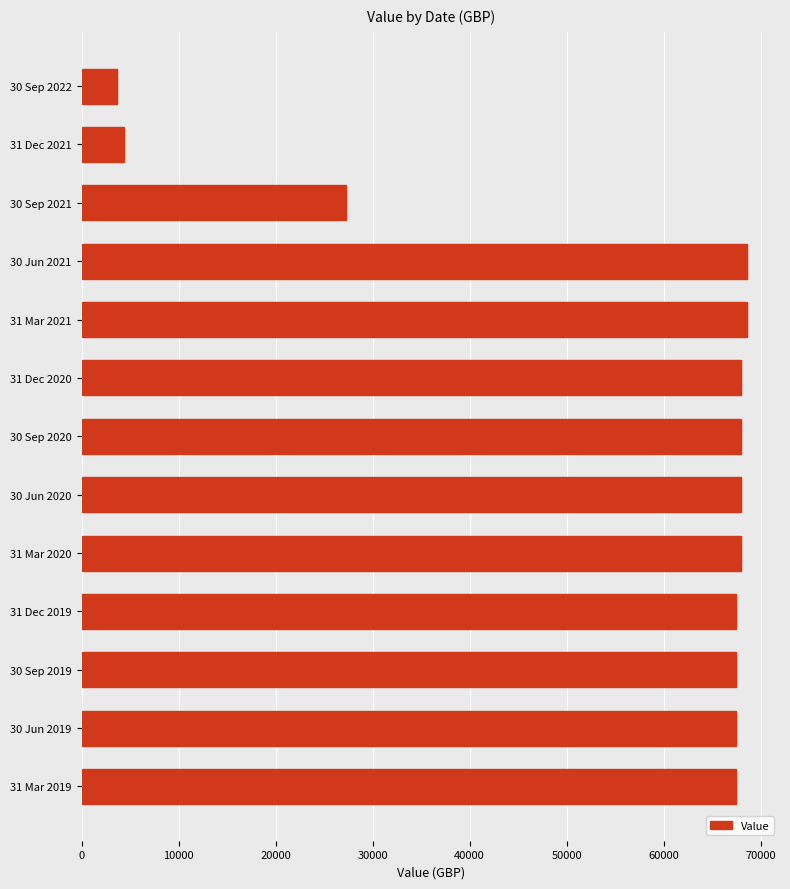

Approximately how many times larger is the value at 30 Jun 2019 compared to 31 Dec 2019?

1.0